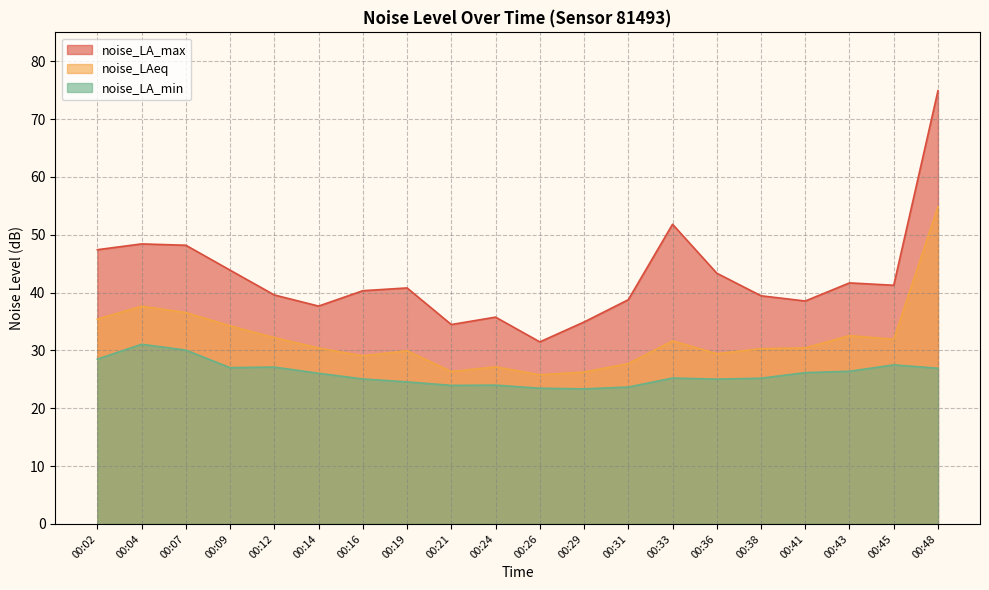

True or false: noise_LAeq and noise_LA_min intersect in this chart.

False